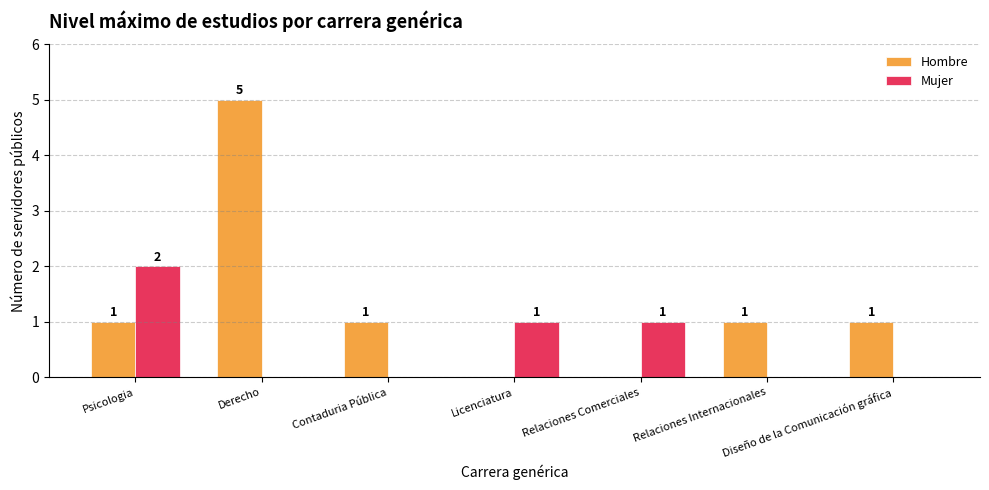

At which label does Hombre reach its peak?

Derecho